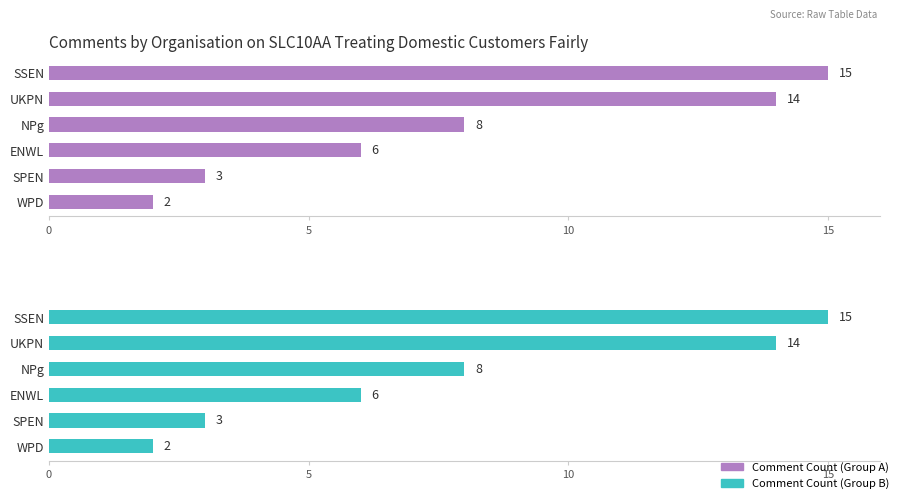

What is the difference between the second highest and second lowest values?

11